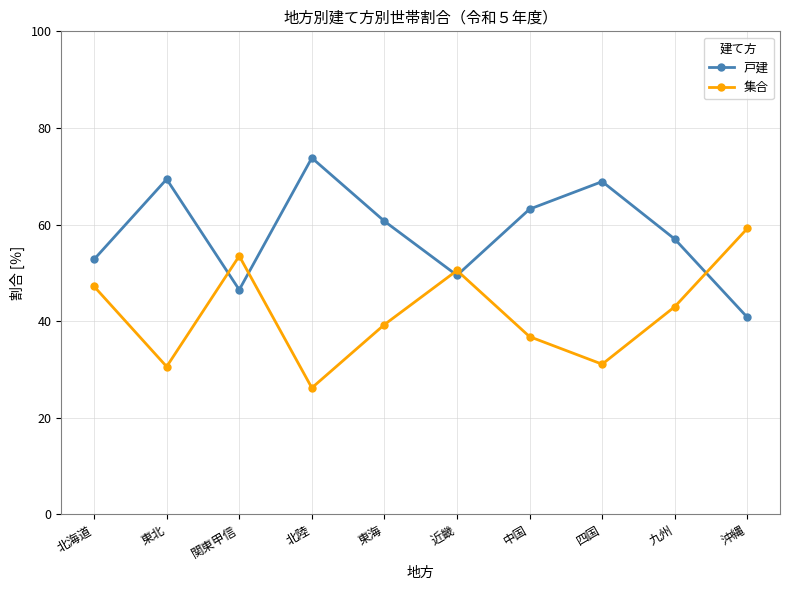

Where does the 戸建 series first go above 60?

東北